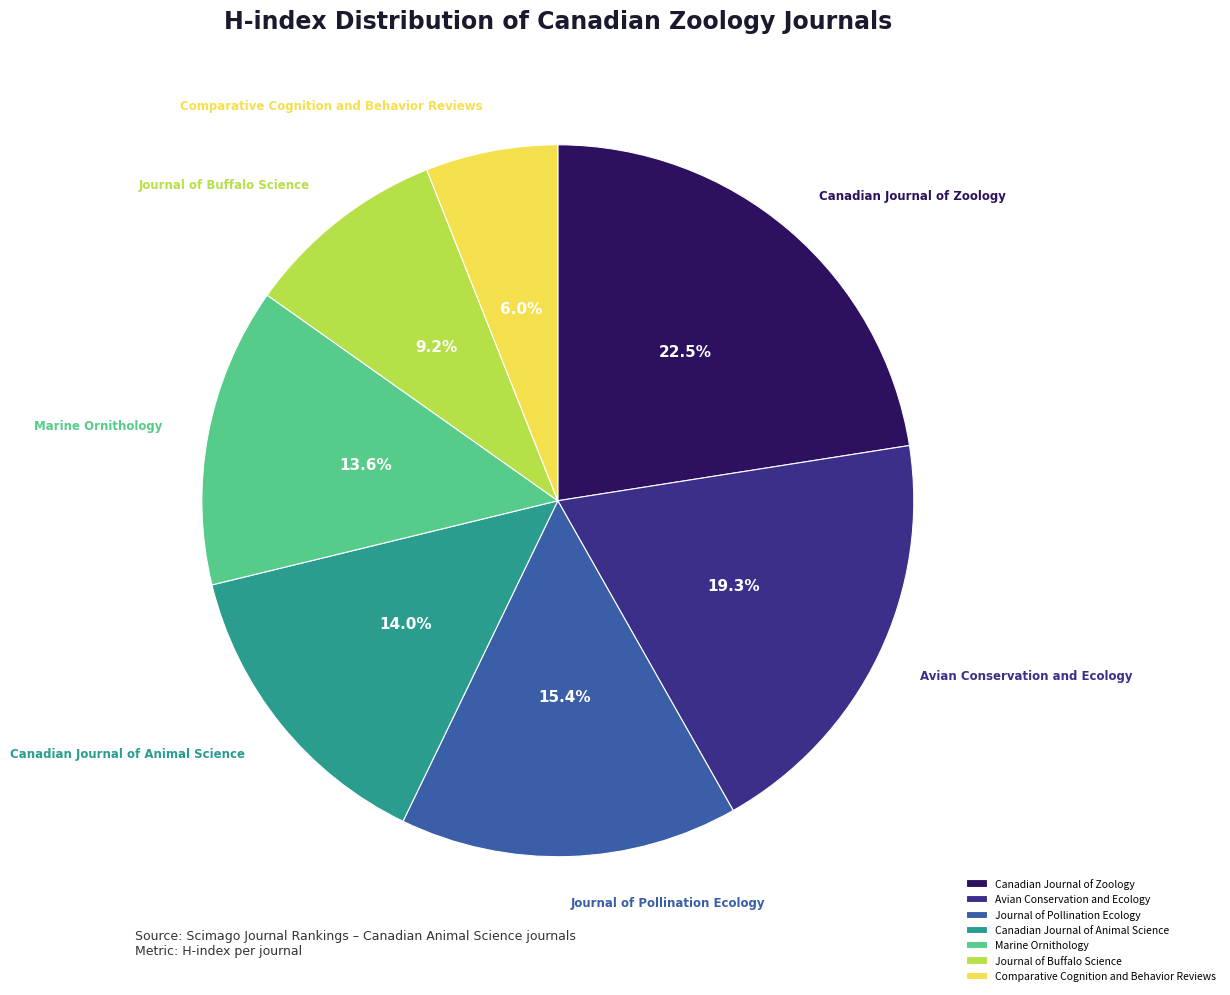

What is the ratio of the value at Canadian Journal of Zoology to the value at Canadian Journal of Animal Science?

1.6